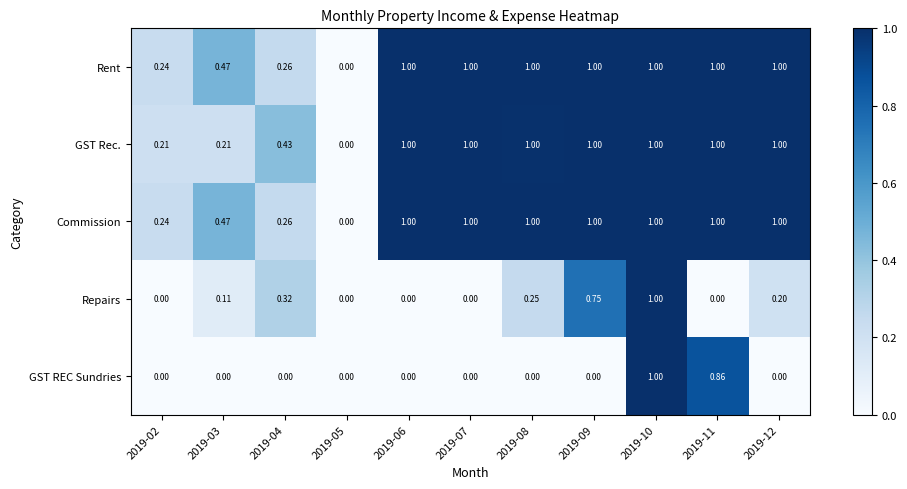

Is the value of GST REC Sundries at 2019-02 greater than the value of Commission at 2019-08?

No